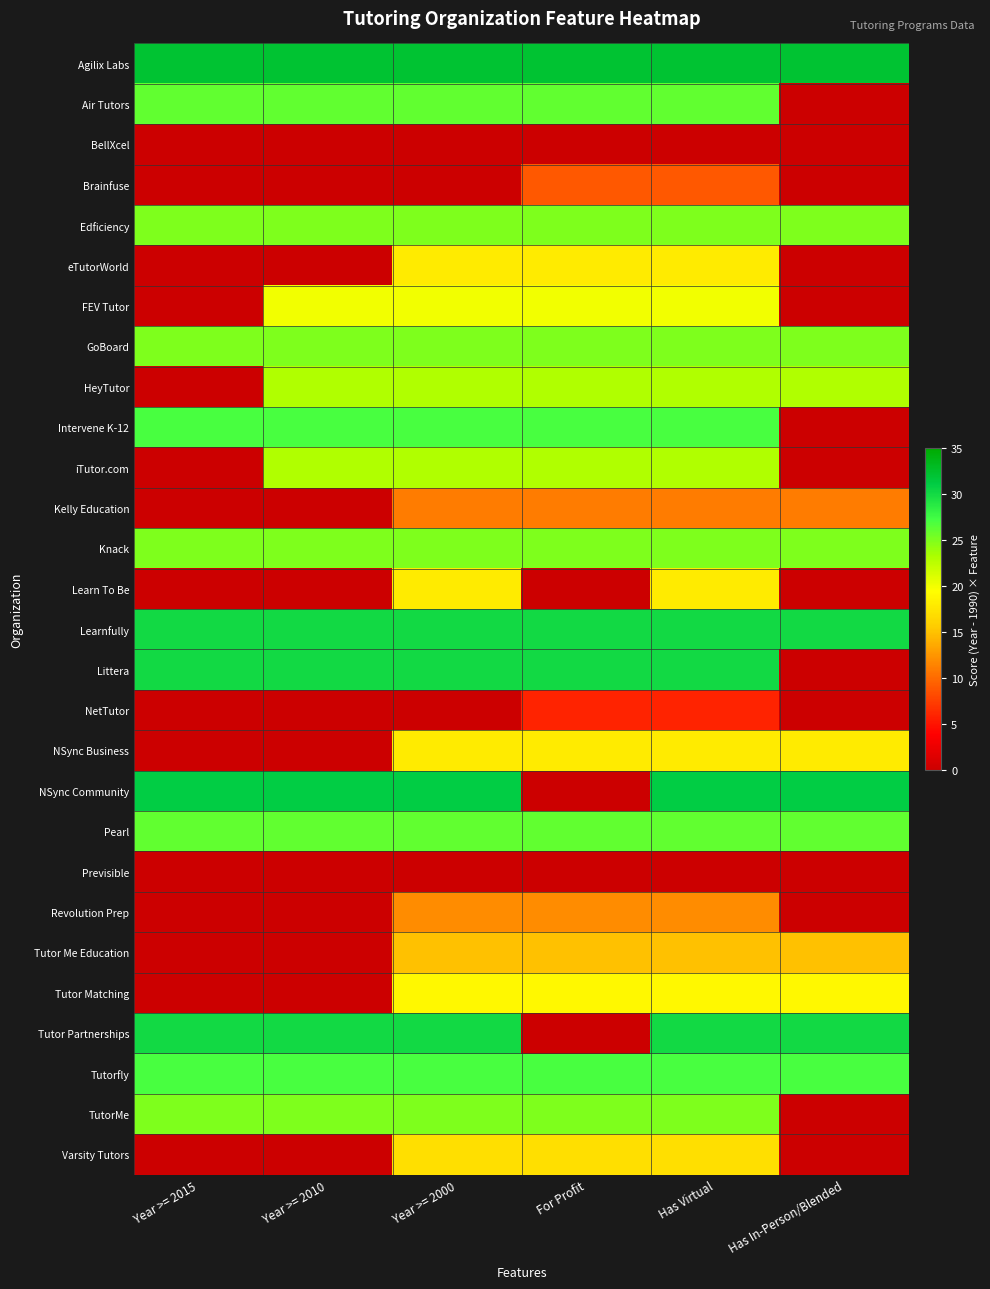

What is the difference between the highest and lowest values at For Profit?

32